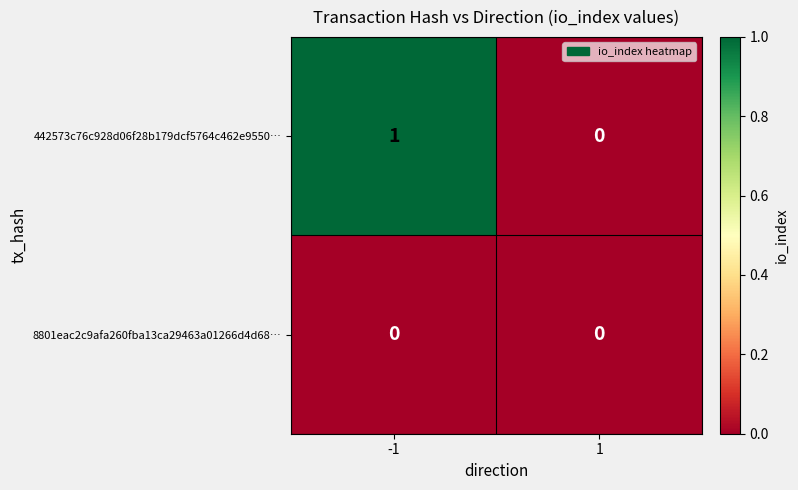

Between -1 and 1, which series saw the biggest shift?

442573c76c928d06f28b179dcf5764c462e9550…